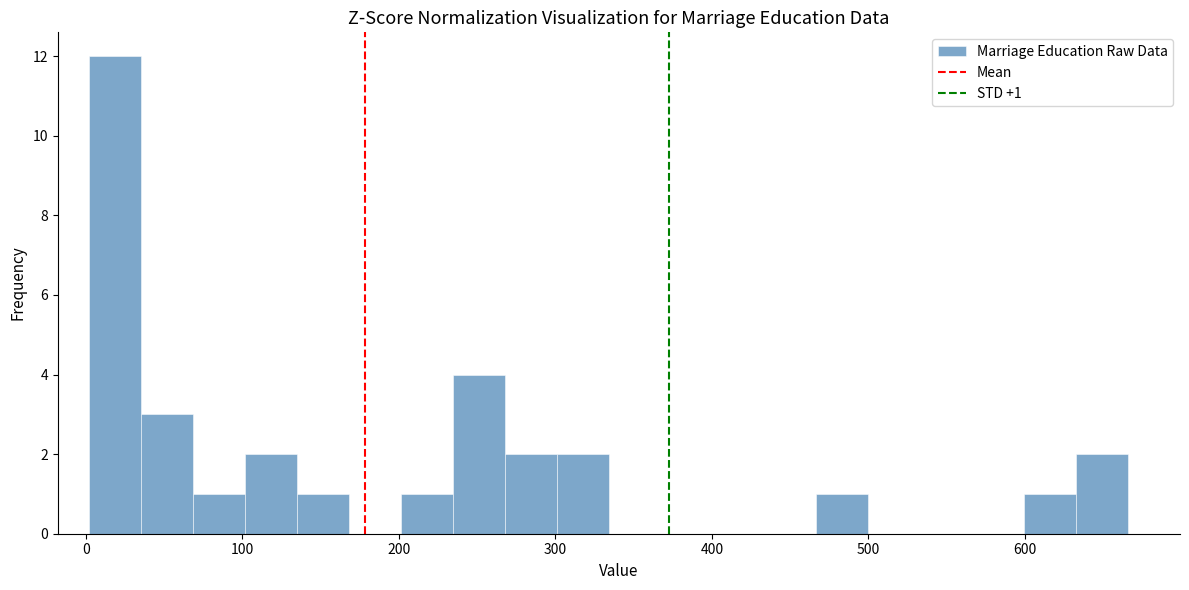

Read against the x-axis, roughly where is the centre of the tallest bar?

20